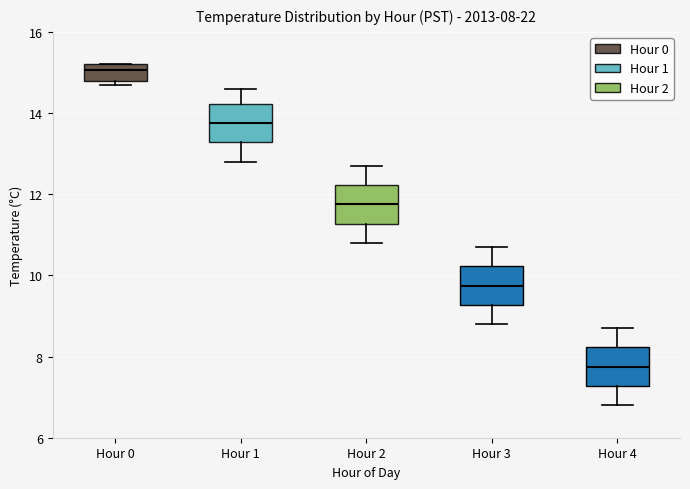

Which box has the highest median line?

Hour 0